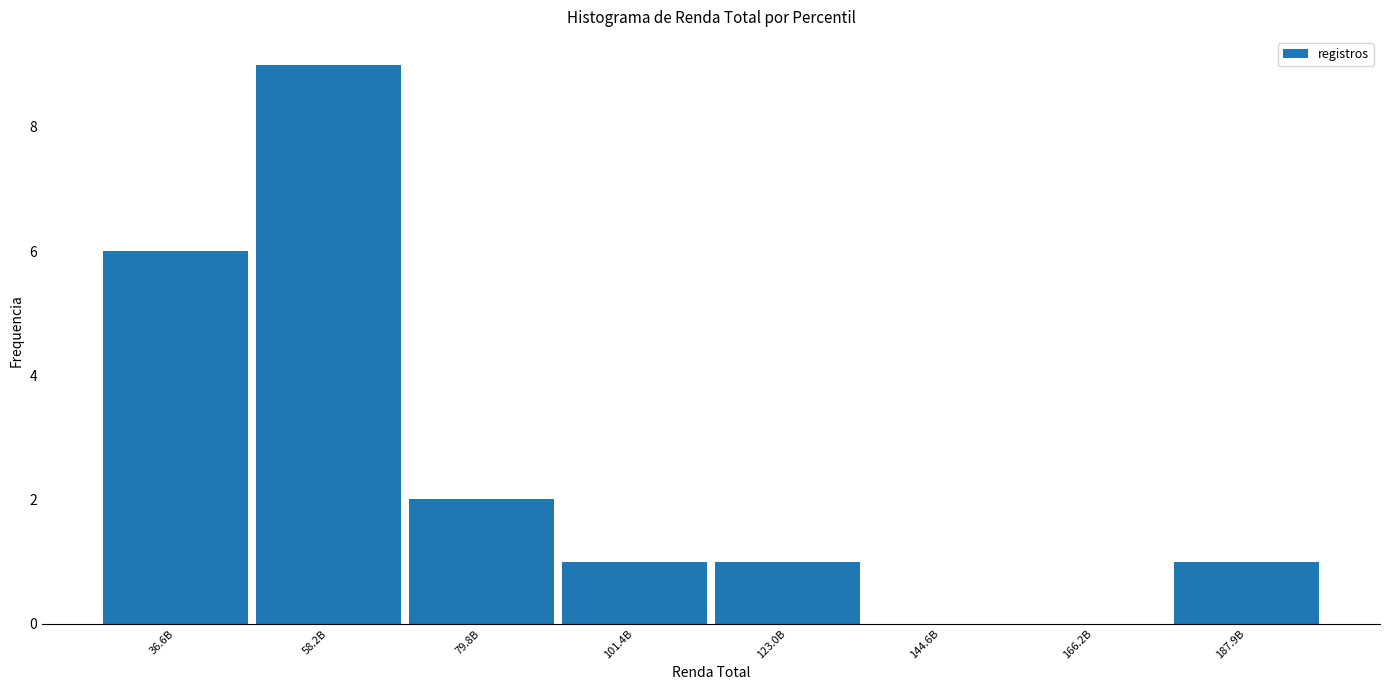

Reading left to right, what are all the values shown in this chart?

36.6B=6	58.2B=9	79.8B=2	101.4B=1	123.0B=1	144.6B=0	166.2B=0	187.9B=1